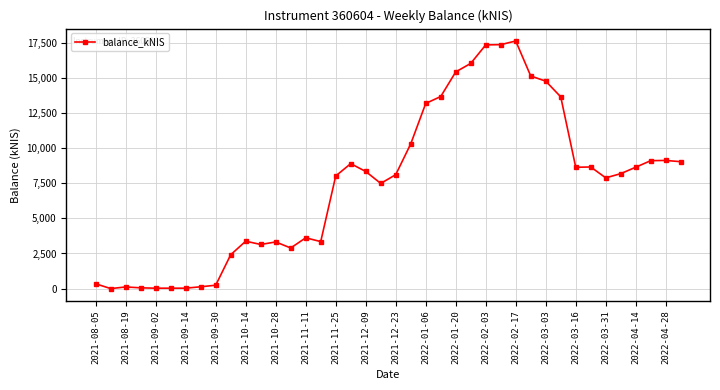

What is the sum of all values?

297691.5